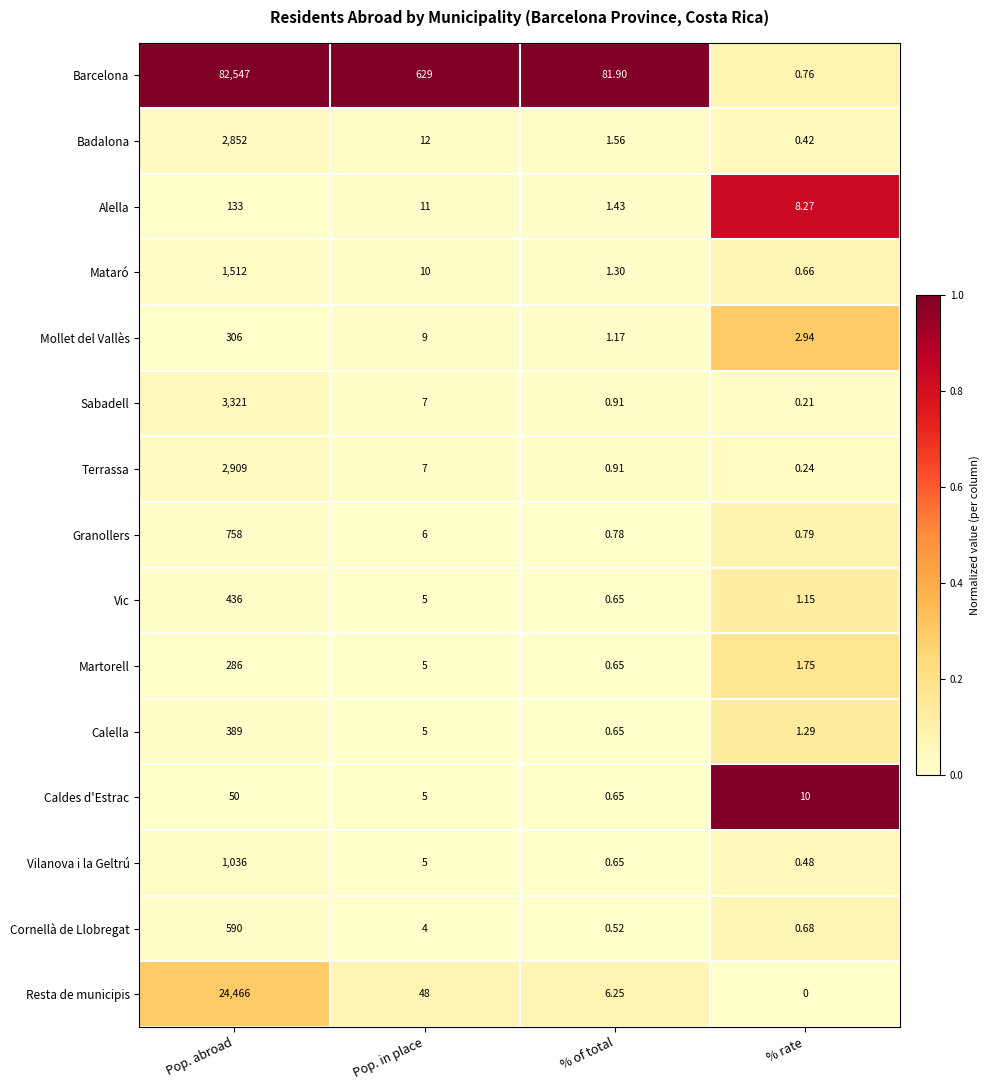

At which label is Caldes d'Estrac closest to 25?

% rate